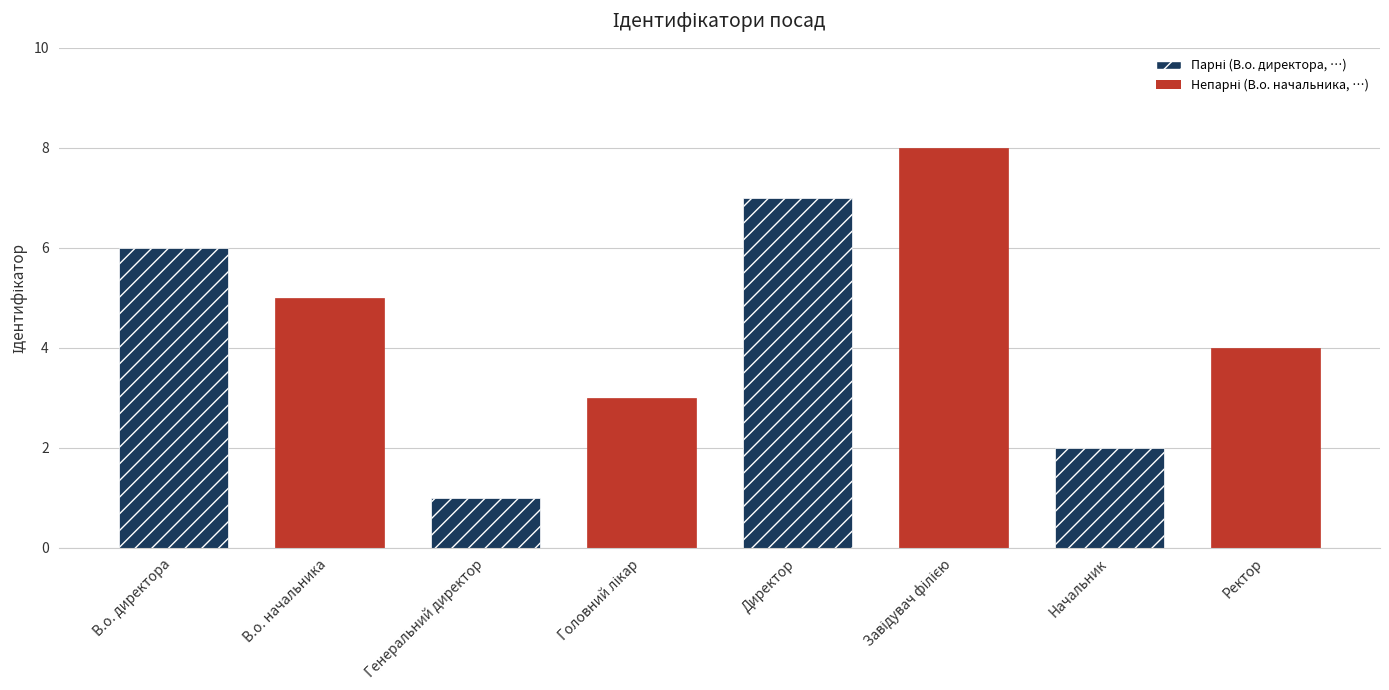

What is the difference between the maximum and second lowest values?

6